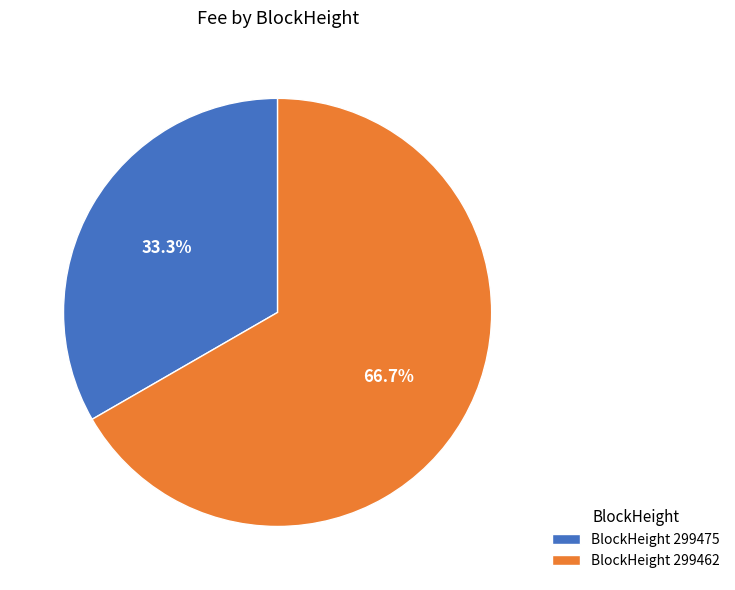

Which category has the smallest portion of the pie?

BlockHeight 299475